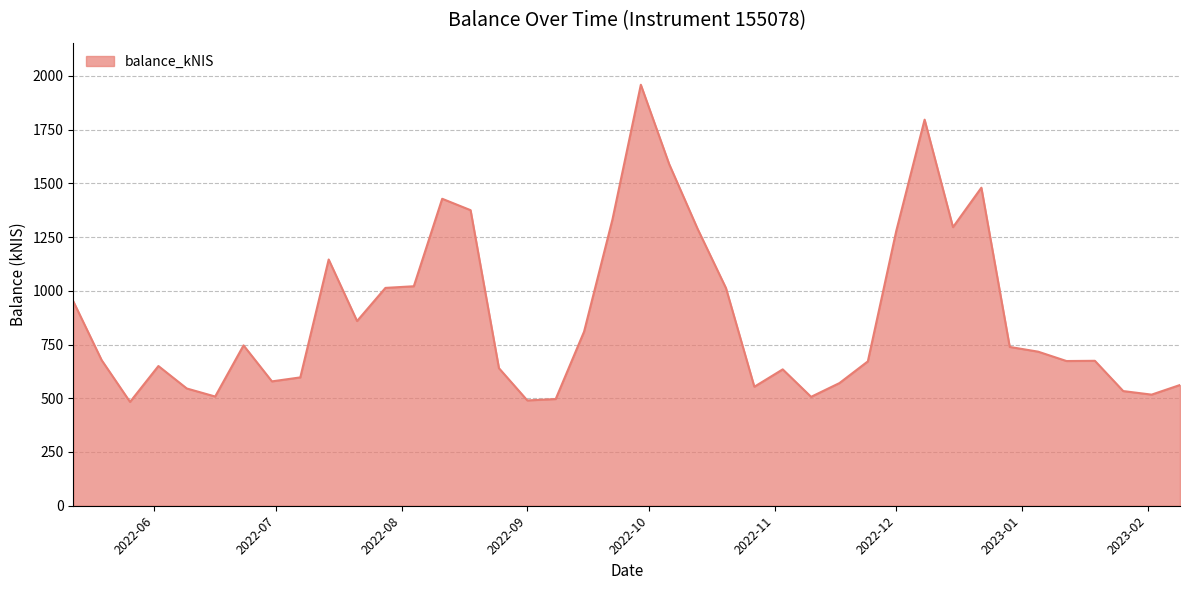

What is the sum of all values?

35397.1